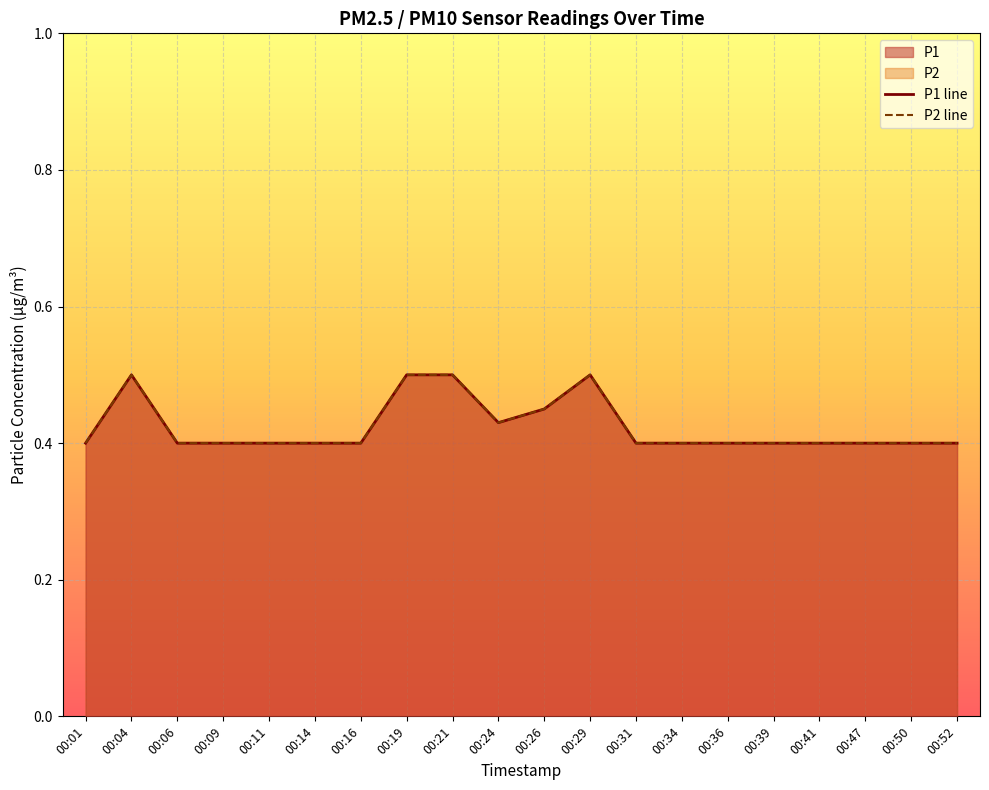

True or false: P1 line and P2 line cross at least once.

False